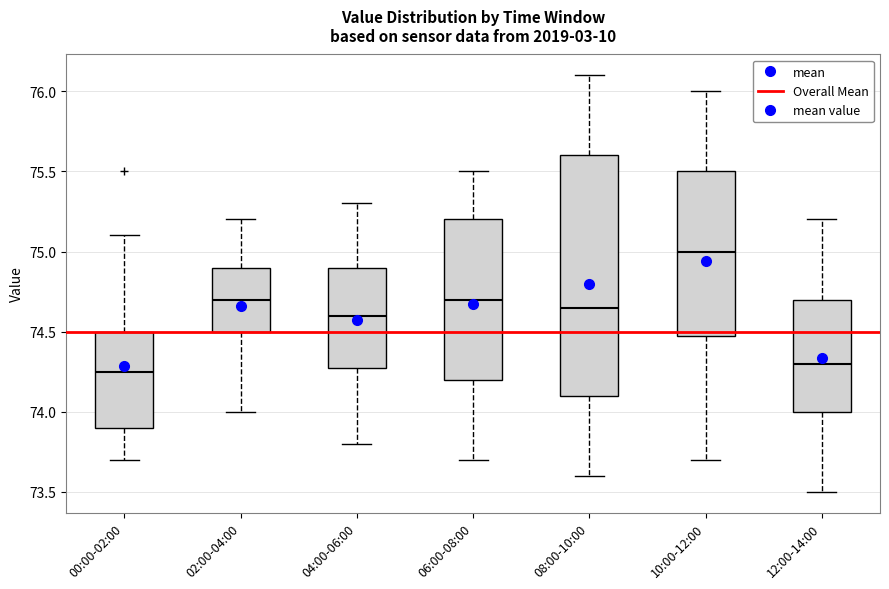

Which box's median line is the highest?

10:00-12:00